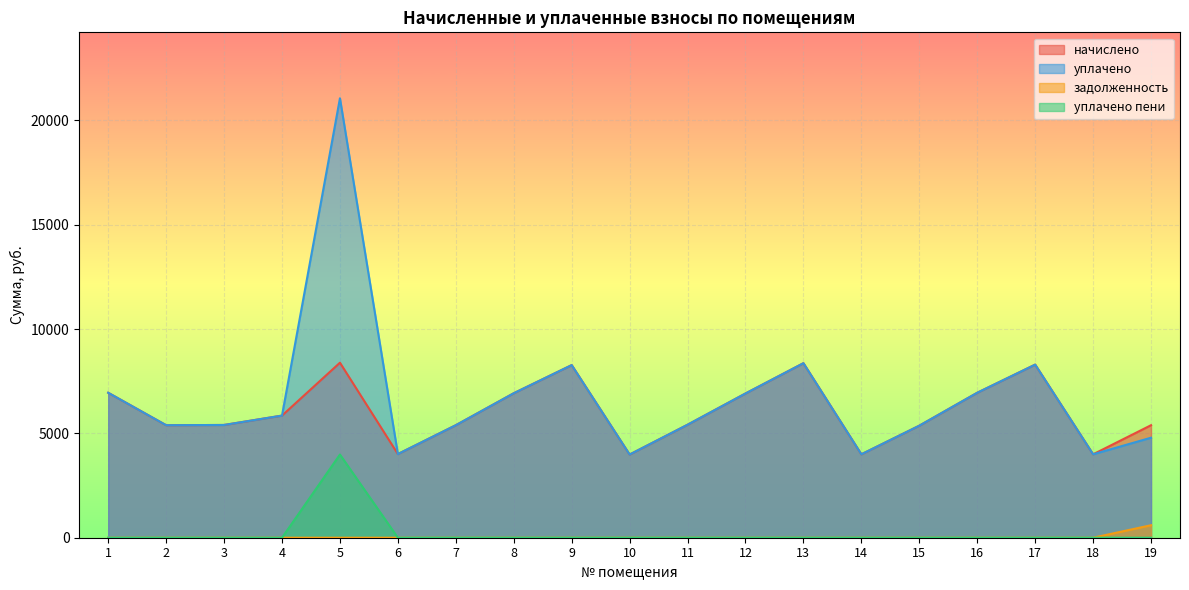

Which category has the highest value across all series?

5